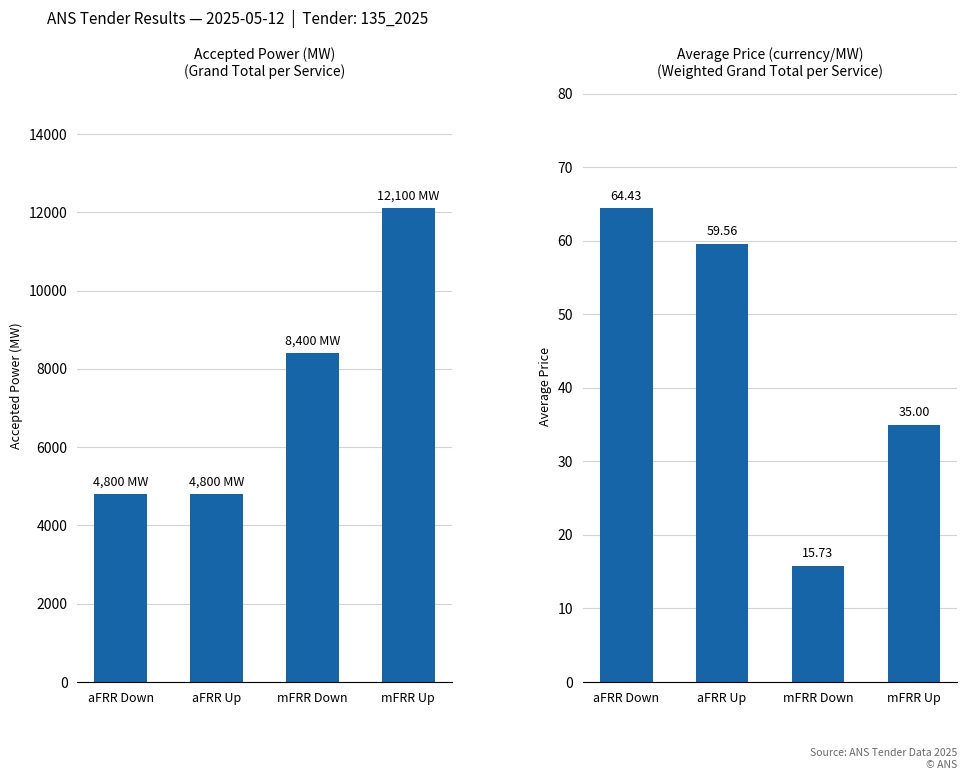

How many data points in Accepted Power are less than 8400?

2